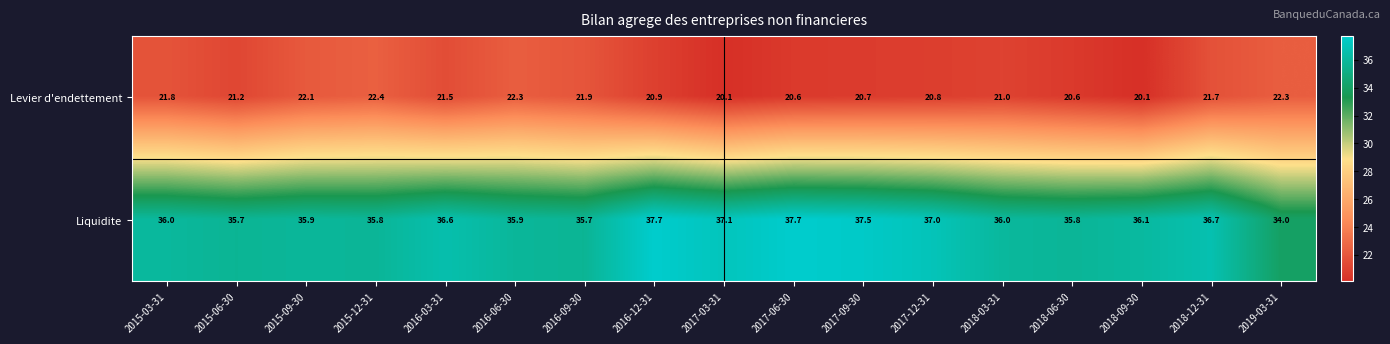

At which label does Levier d'endettement first exceed 21?

2015-03-31